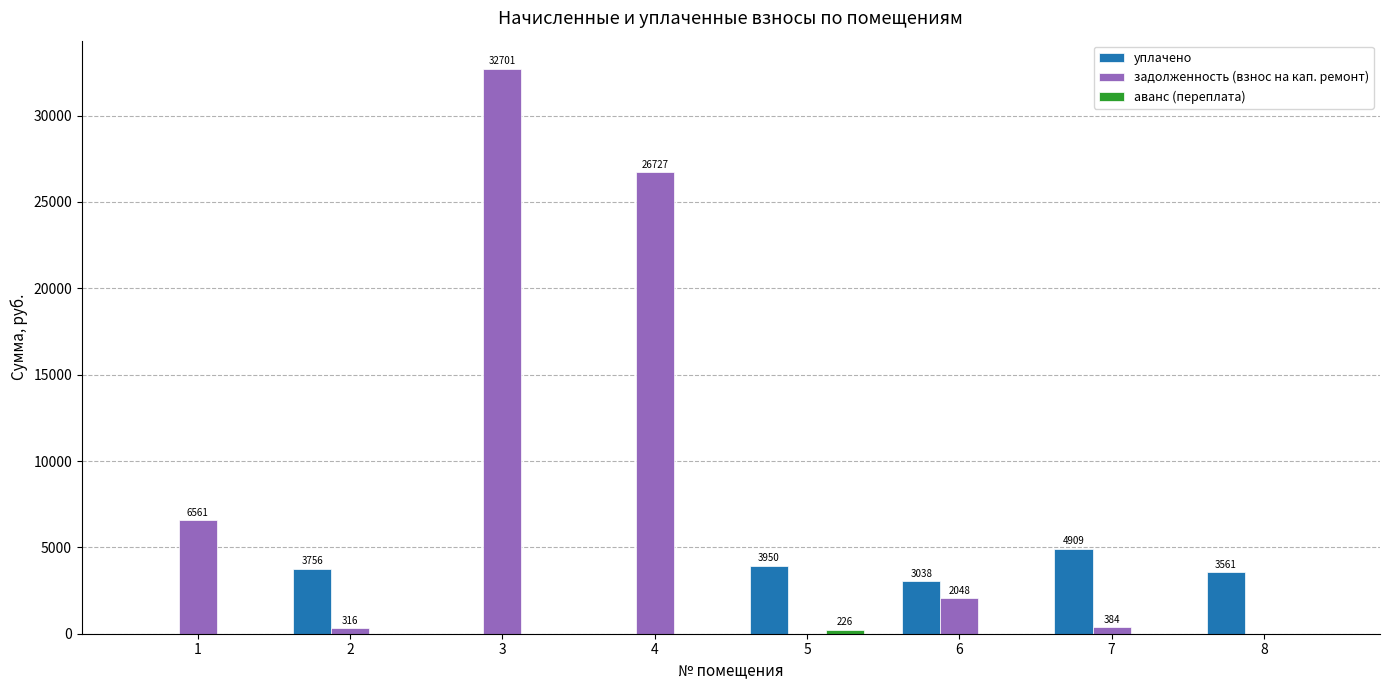

Is it true that уплачено equals 3560.8 at 8?

True